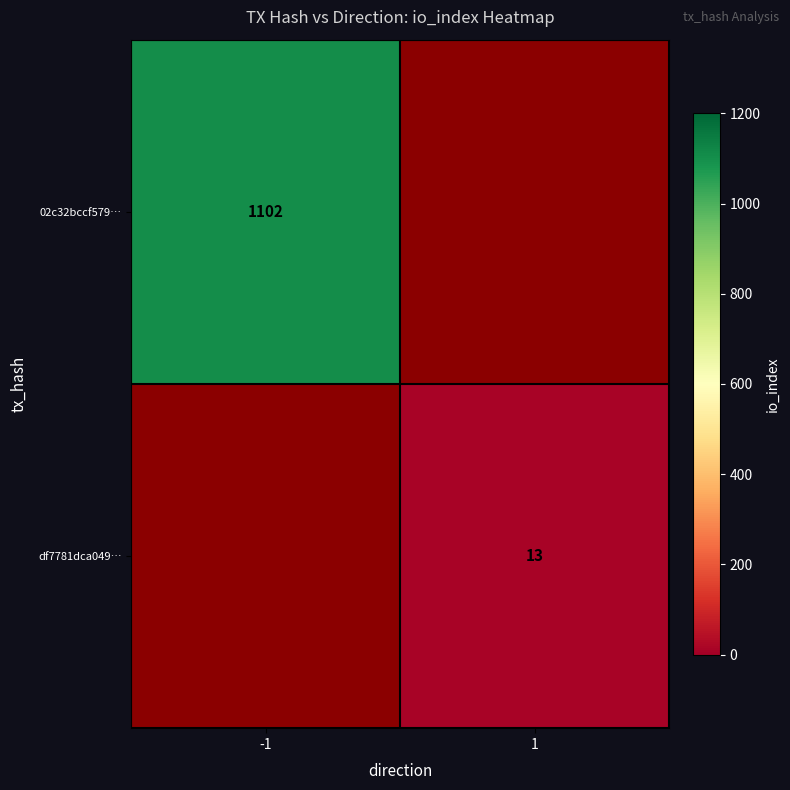

The value of df7781dca049… at 1 is 13. True or false?

True